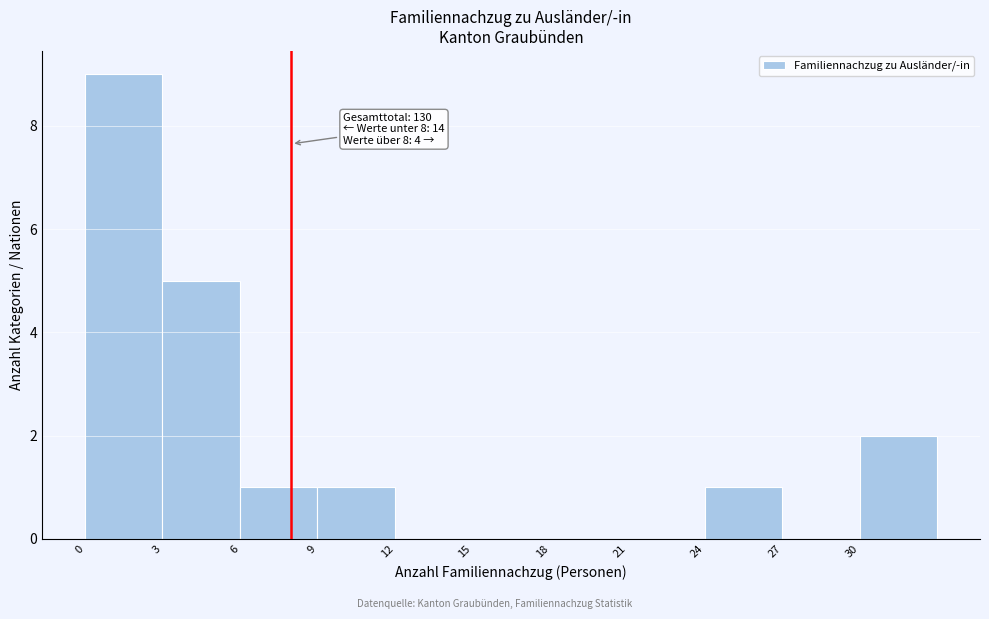

Which range on the x-axis has the tallest bar?

0 to 3